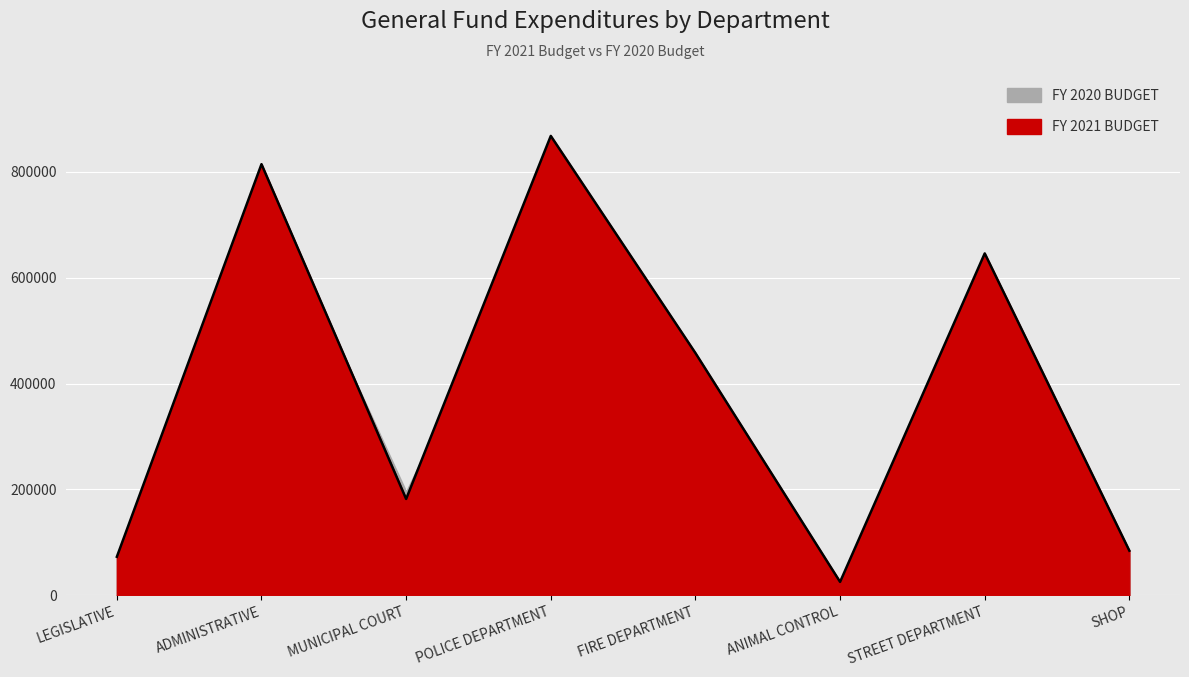

List the labels in order of value, smallest first.

ANIMAL CONTROL, LEGISLATIVE, SHOP, MUNICIPAL COURT, FIRE DEPARTMENT, STREET DEPARTMENT, ADMINISTRATIVE, POLICE DEPARTMENT